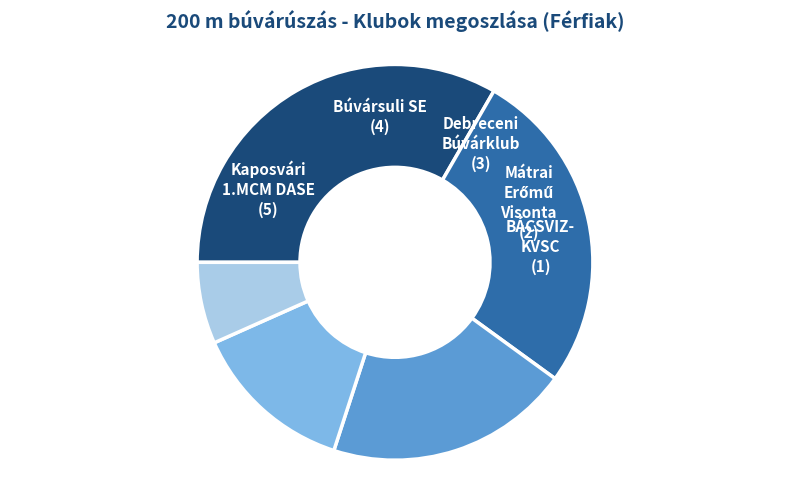

Does any single category account for the majority?

No